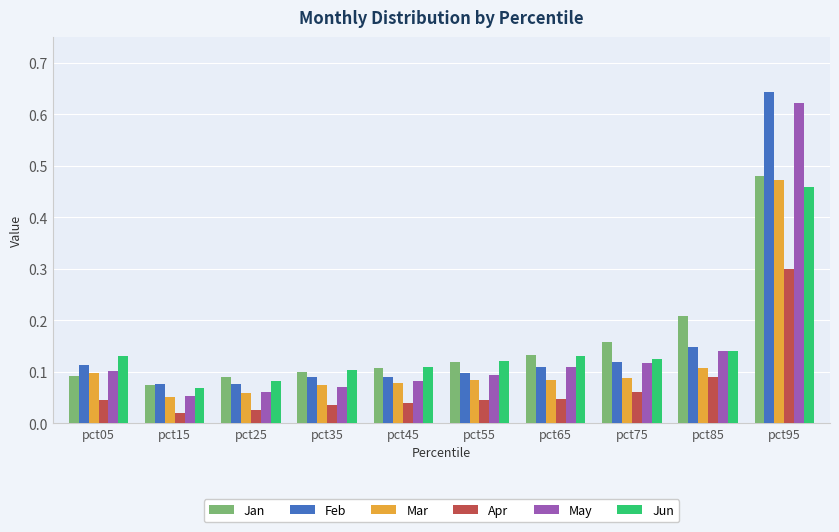

Is it true that Feb equals 0.1 at pct05?

True